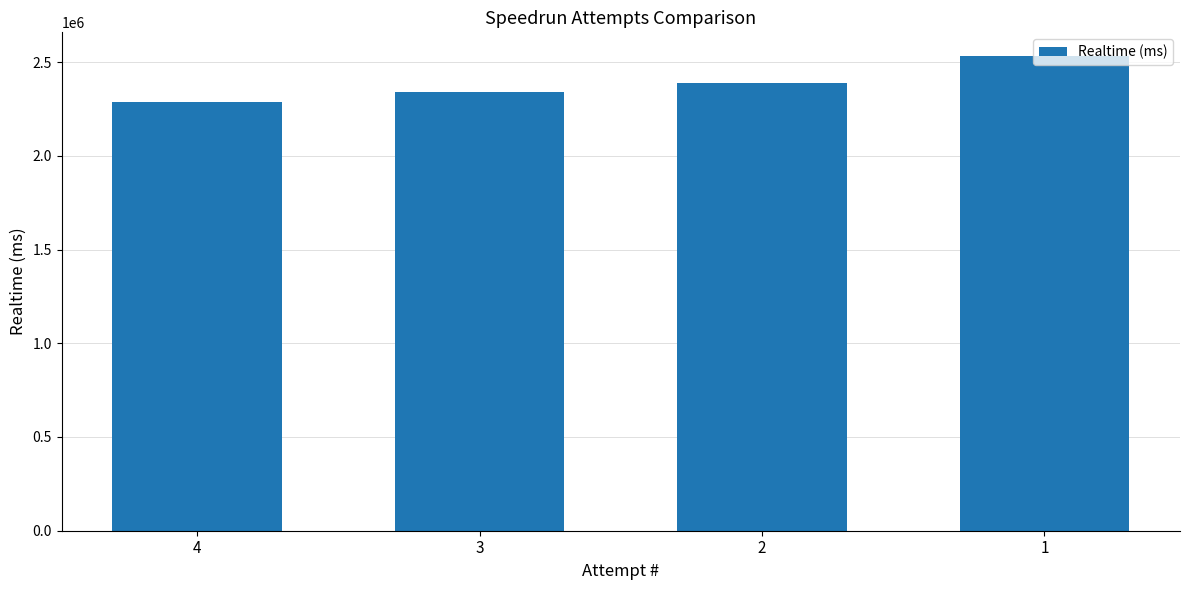

What is the maximum value shown in the chart?

2532215